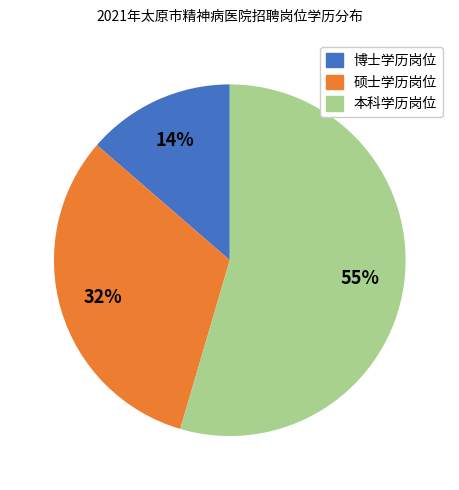

To the nearest percent, what is the average slice percentage?

33%